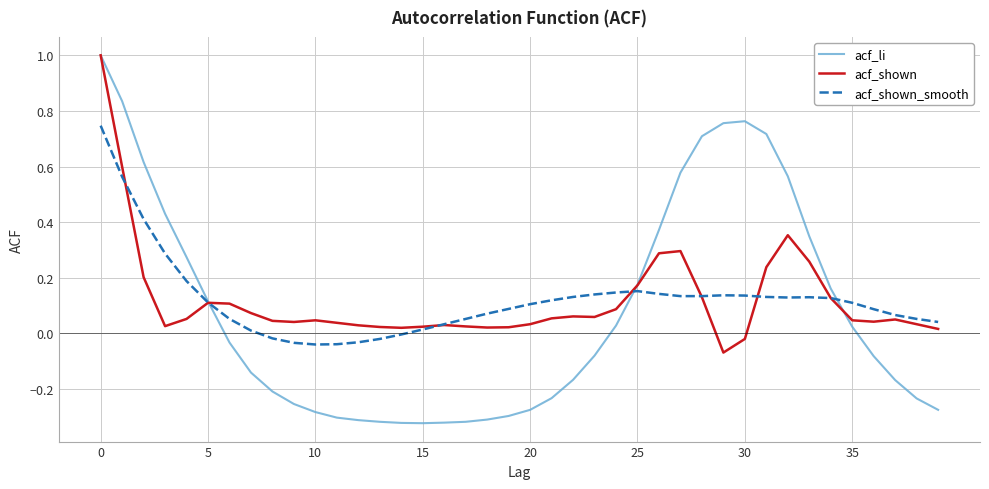

What is the highest value of the acf_shown series?

1.0